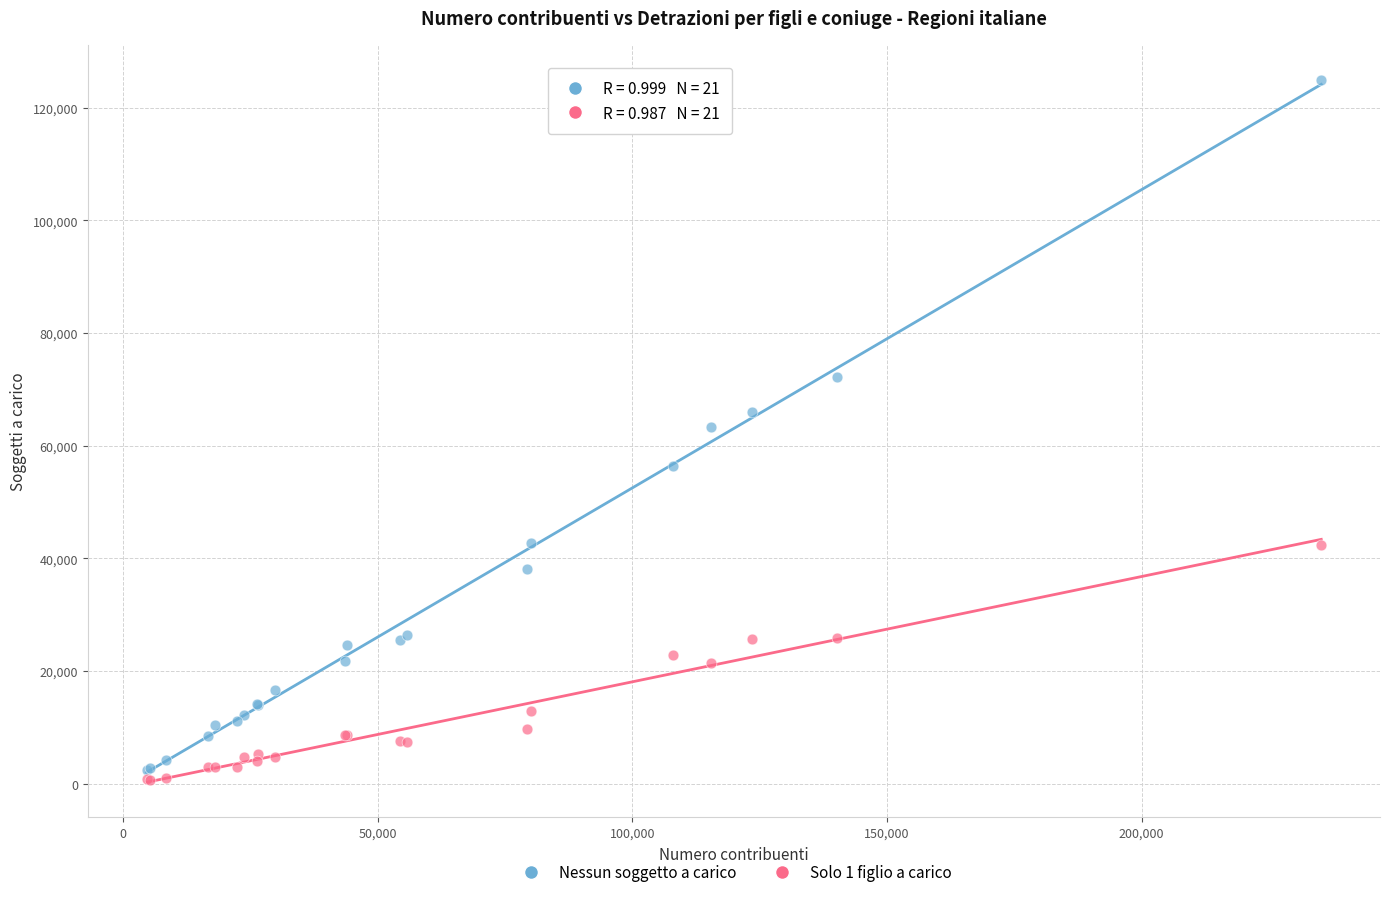

Which series contains the highest Y value?

Nessun soggetto a carico